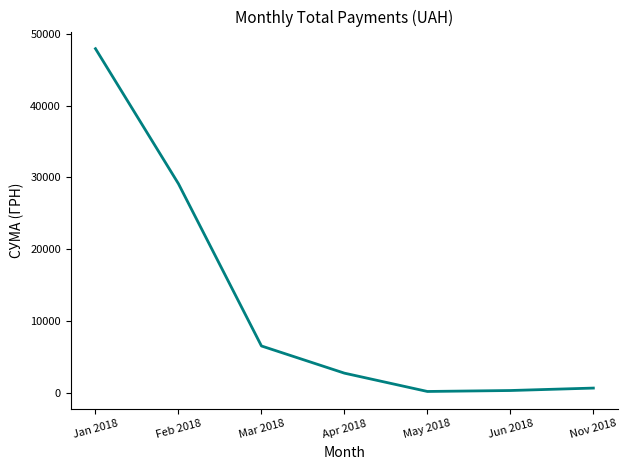

How many interior local valleys (lower than both neighbors) does the data have?

1